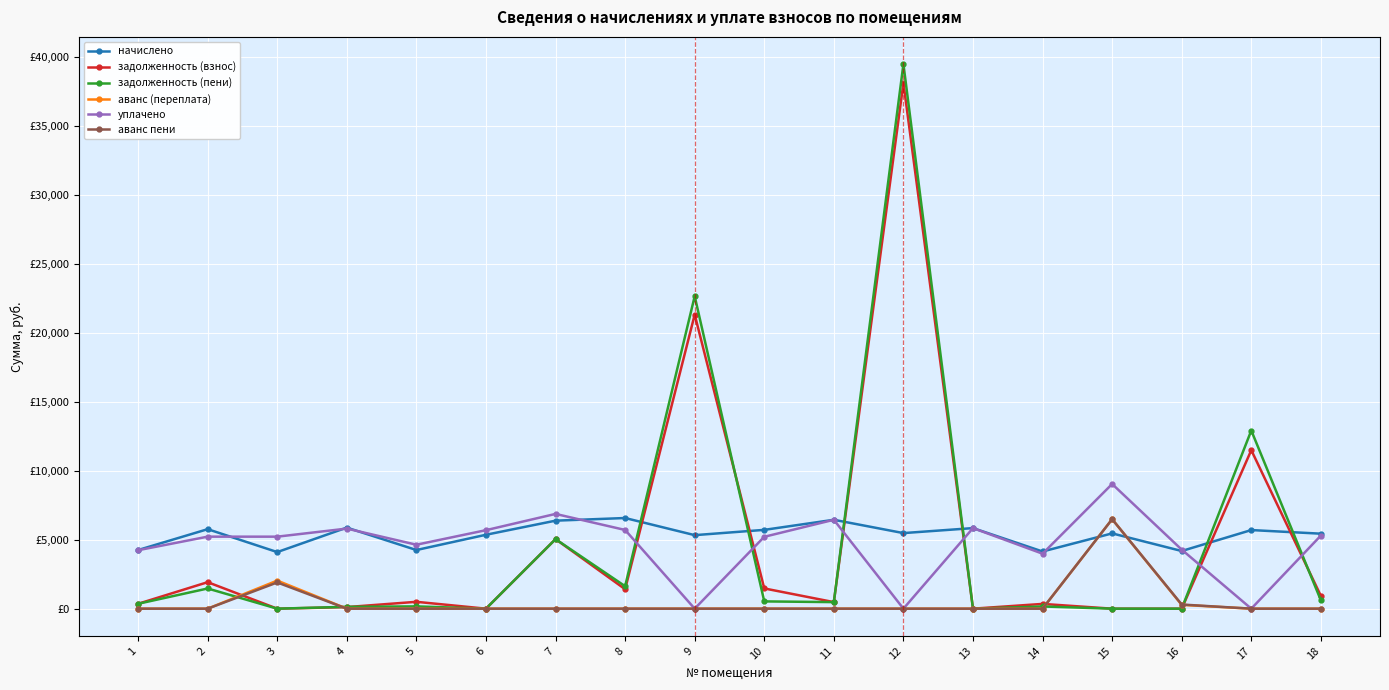

The value of задолженность (взнос) at 16 is 0.0. True or false?

True